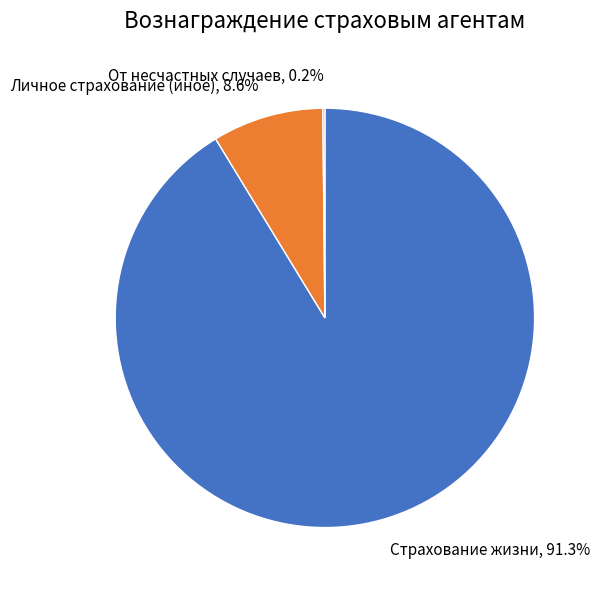

Do Страхование жизни and Личное страхование (иное) together represent more than half of the pie?

Yes